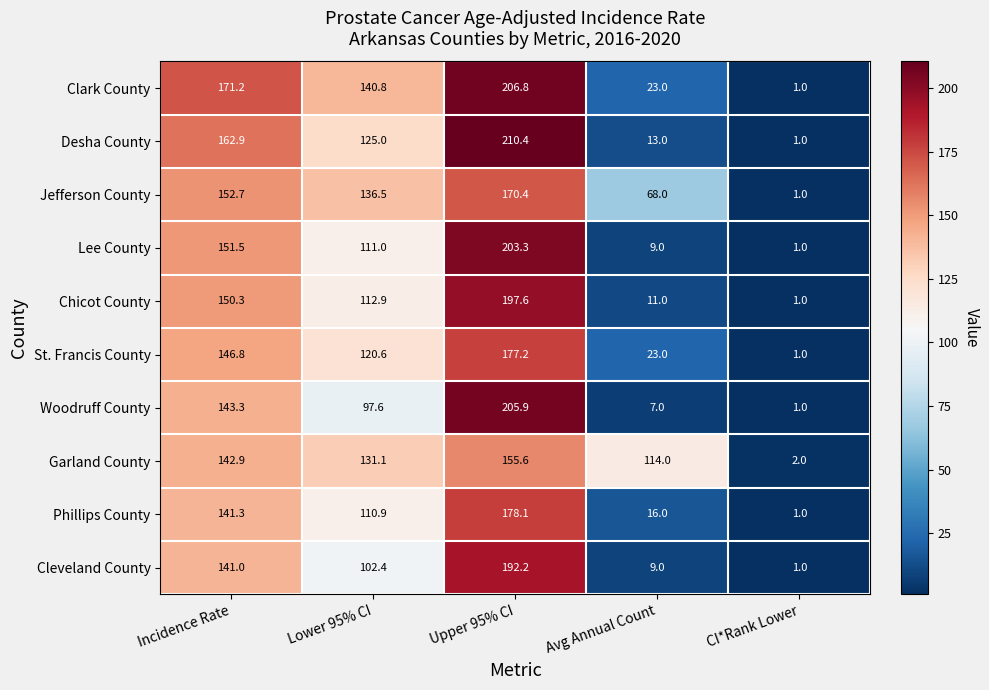

Between Incidence Rate and CI*Rank Lower, which series saw the biggest shift?

Clark County